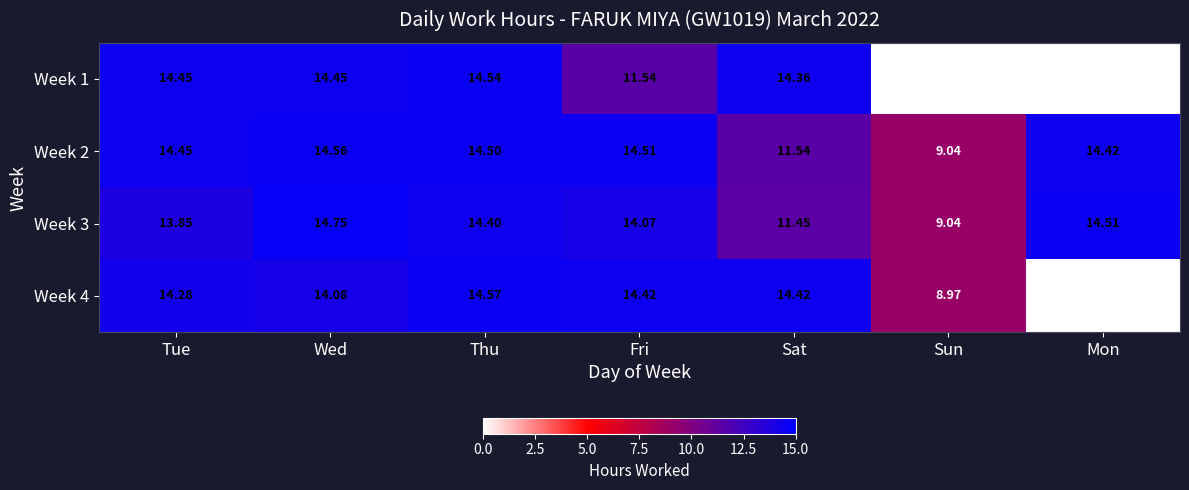

Count the number of categories in the chart.

7